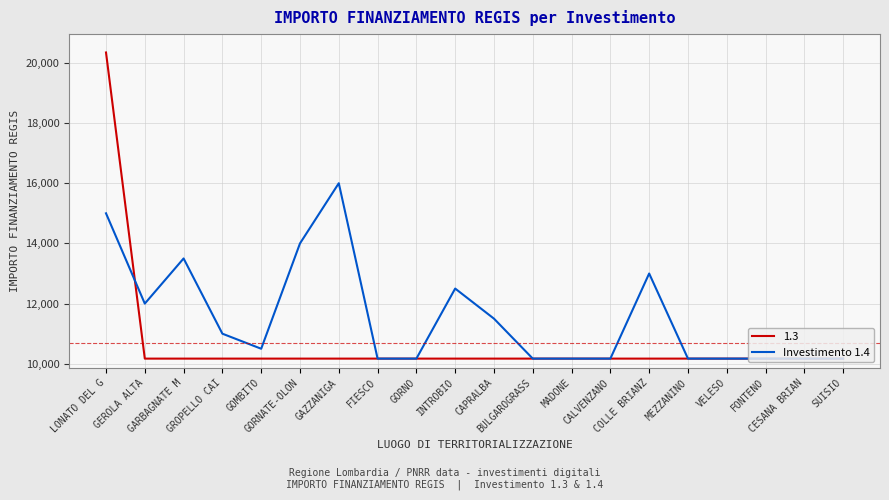

Which series has the largest range (max minus min)?

1.3